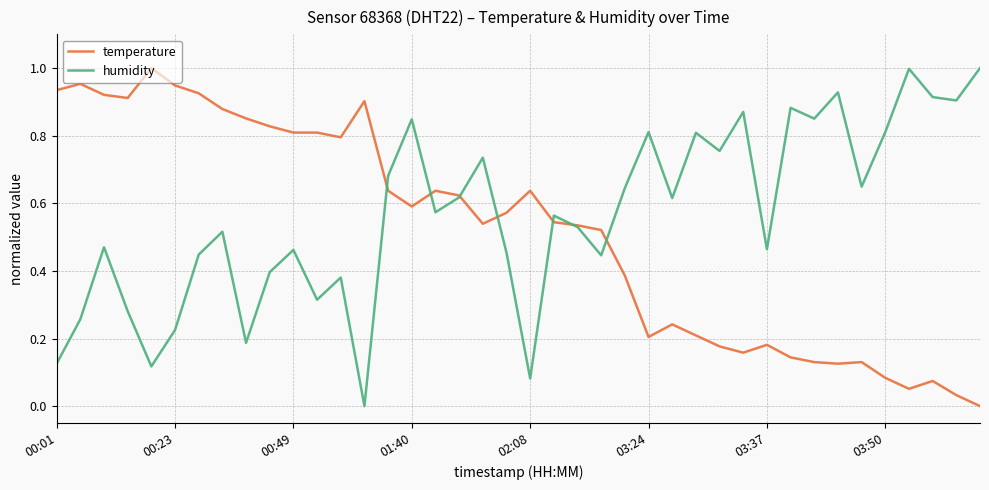

List the series in order of their overall mean, lowest first.

temperature, humidity